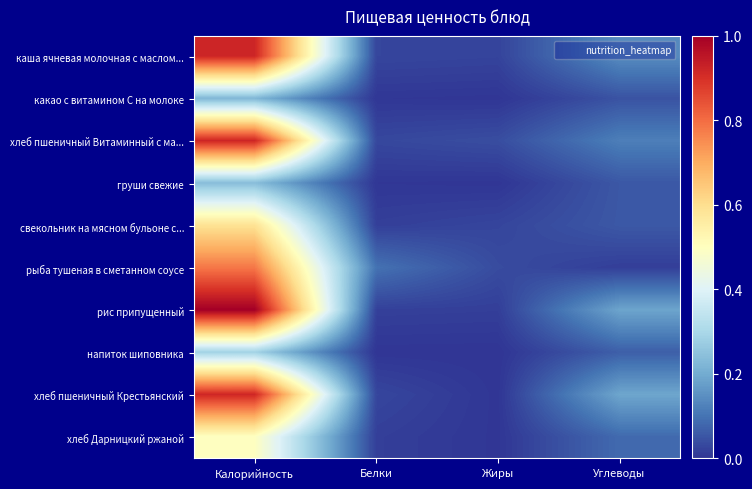

Which series has the largest range (max minus min)?

рис припущенный